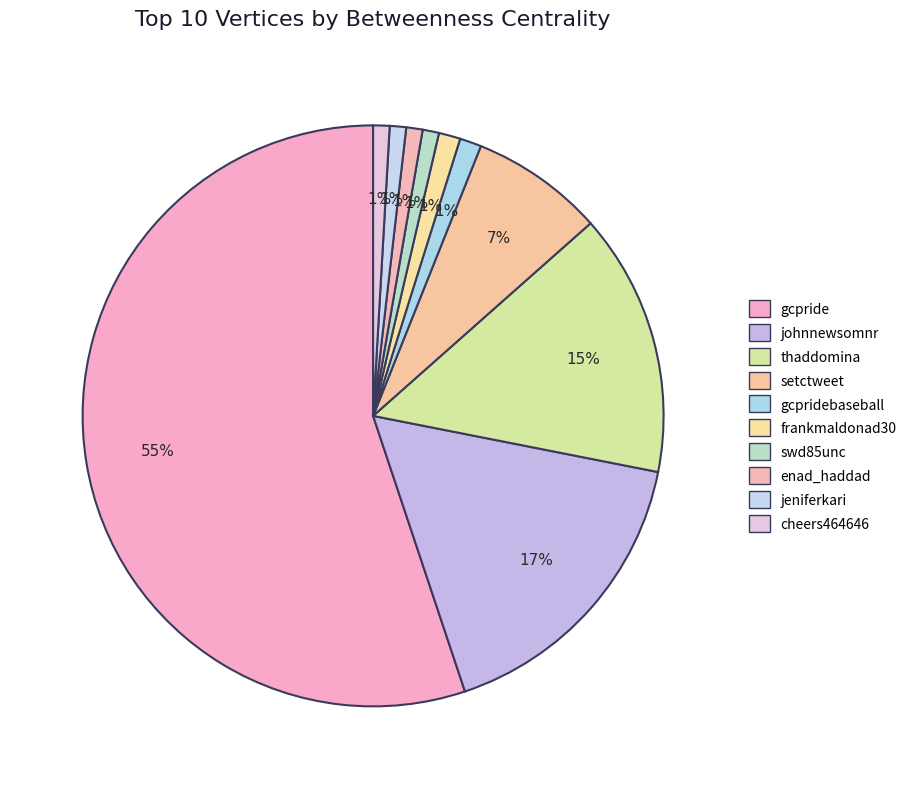

How many slices are in this pie chart?

10